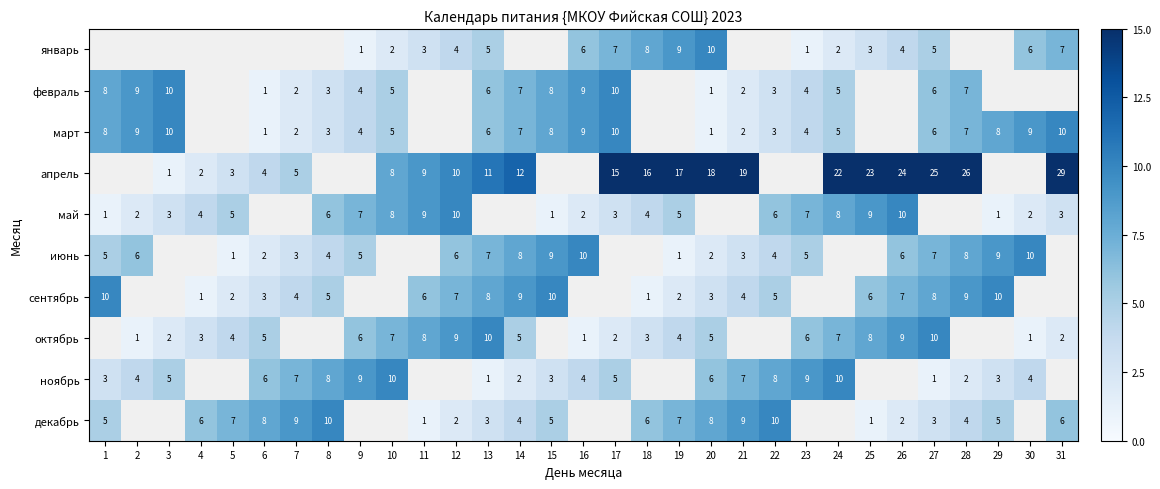

Is the value of ноябрь at 14 greater than the value of апрель at 3?

Yes